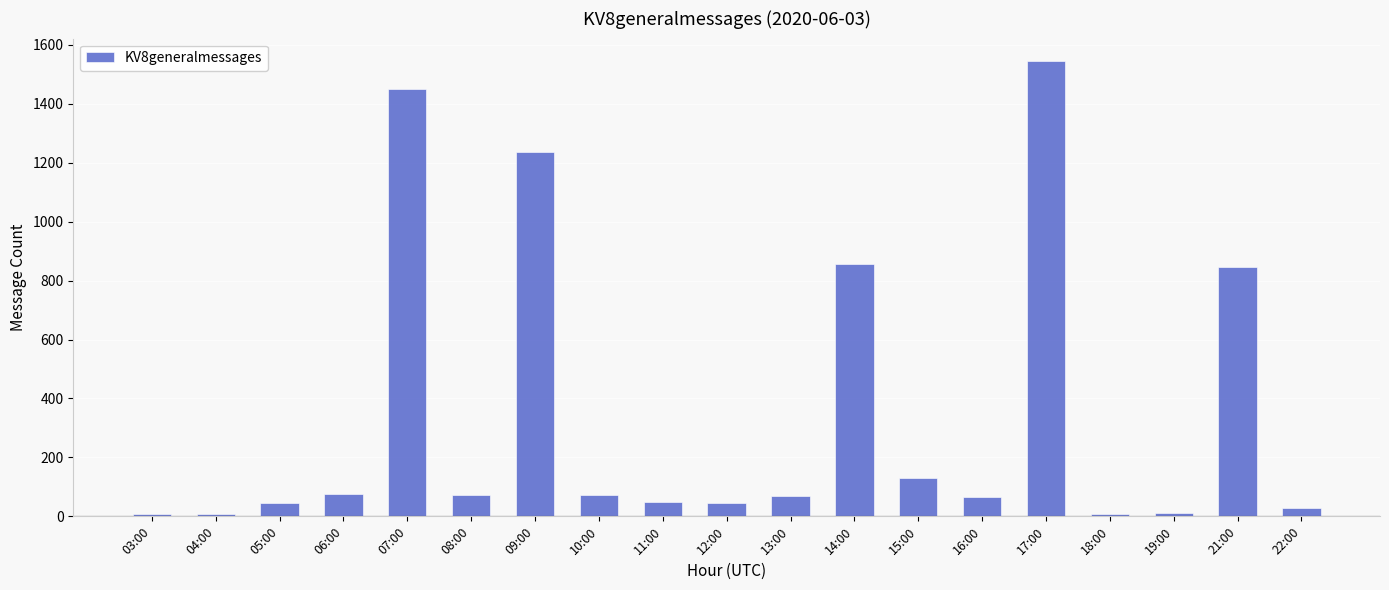

What position from the right is 22:00?

1